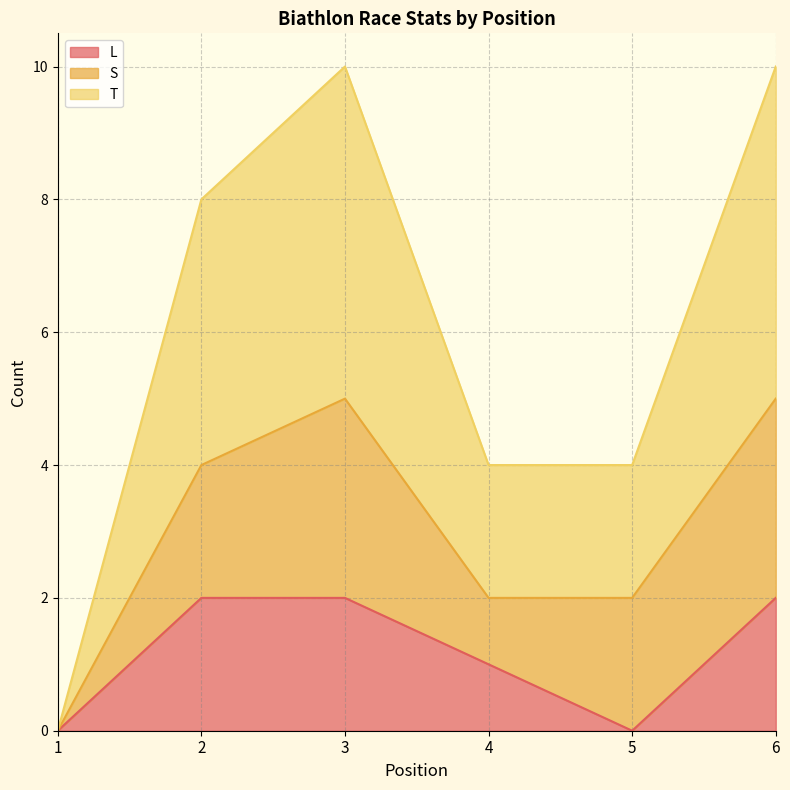

True or false: L and T cross at least once.

False